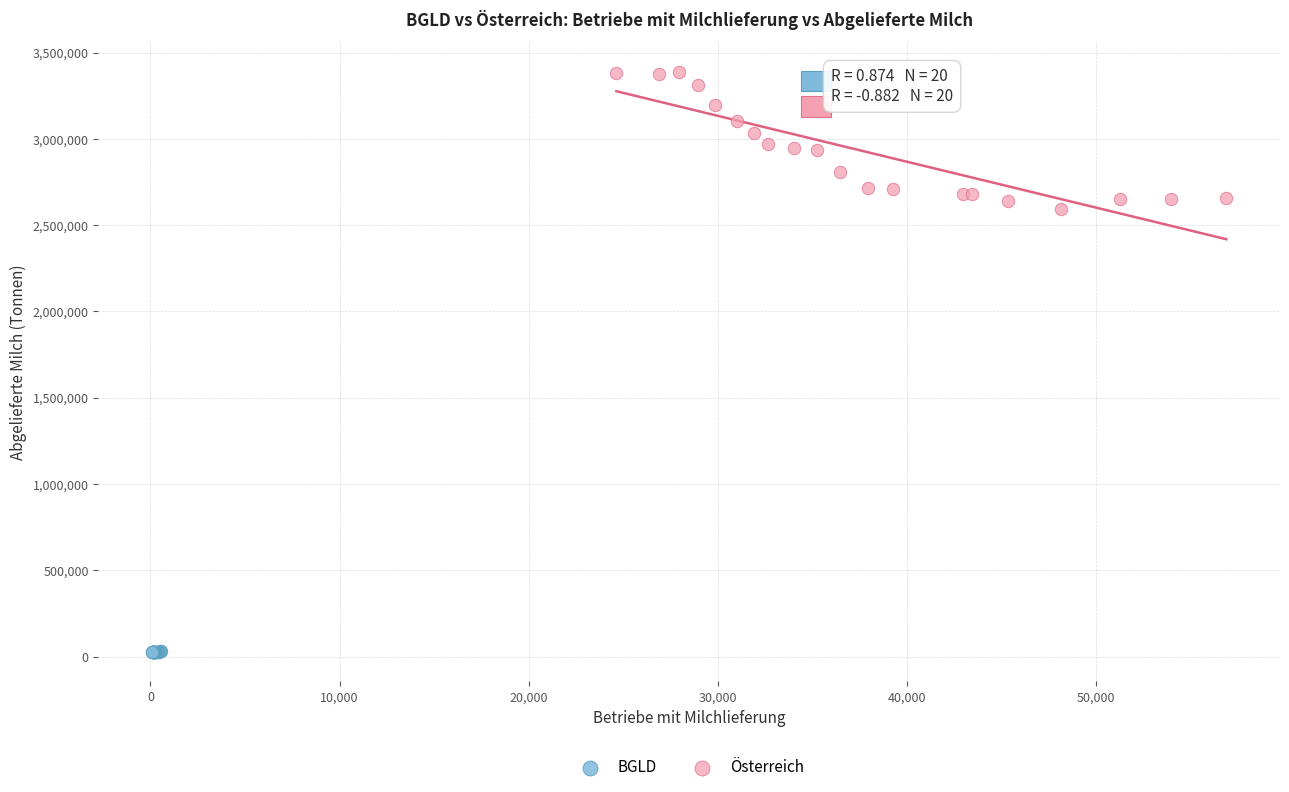

Which series reaches the maximum Y coordinate?

Österreich